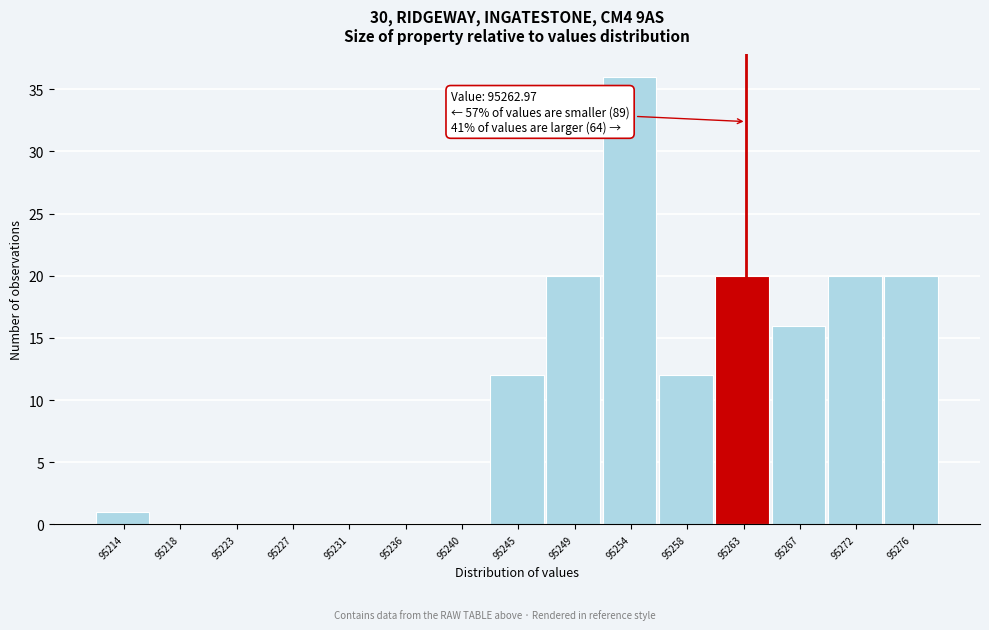

Over which range of the x-axis is the bar tallest?

95251.5 to 95256.0